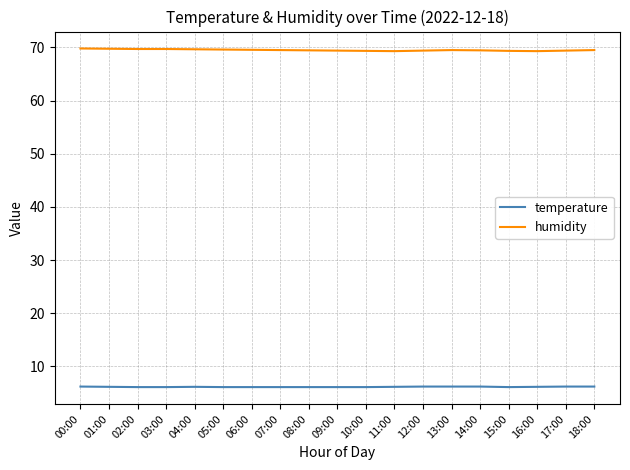

Is the value of temperature at 07:00 greater than the value of humidity at 01:00?

No